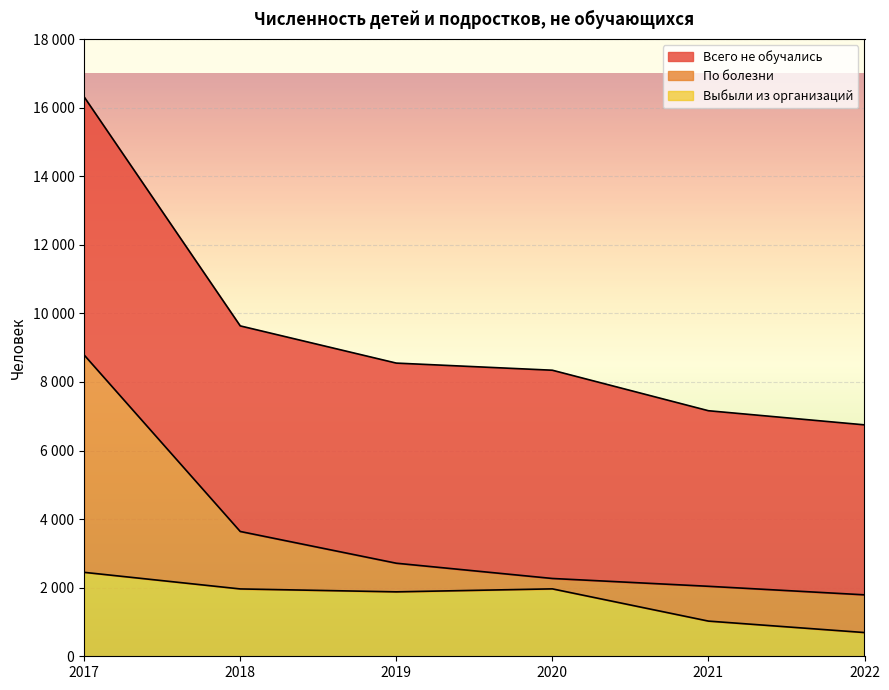

The Всего не обучались series shows 8550 at 2019. True or false?

True